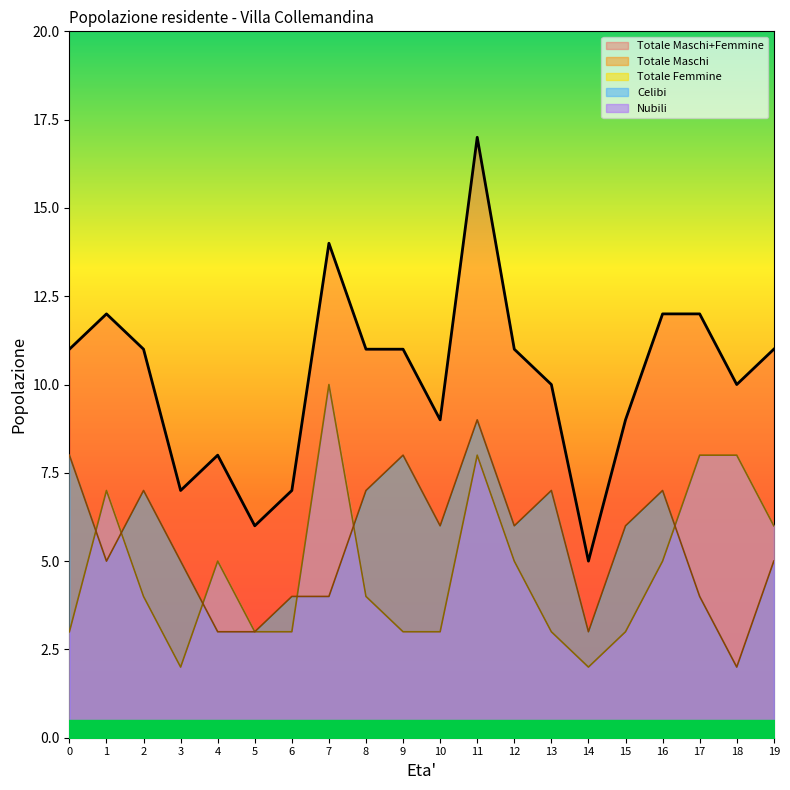

At which category does Totale Maschi reach its first local valley?

1